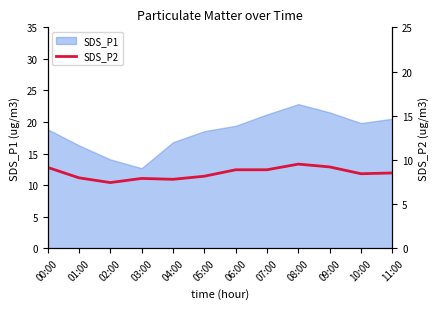

What is the label of the 3rd point from the right?

09:00